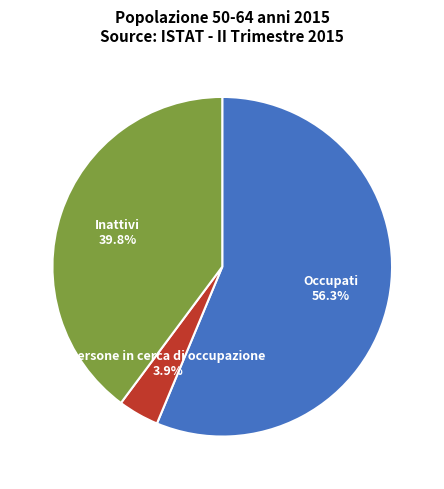

What percentage is NOT represented by Occupati?

43.7%